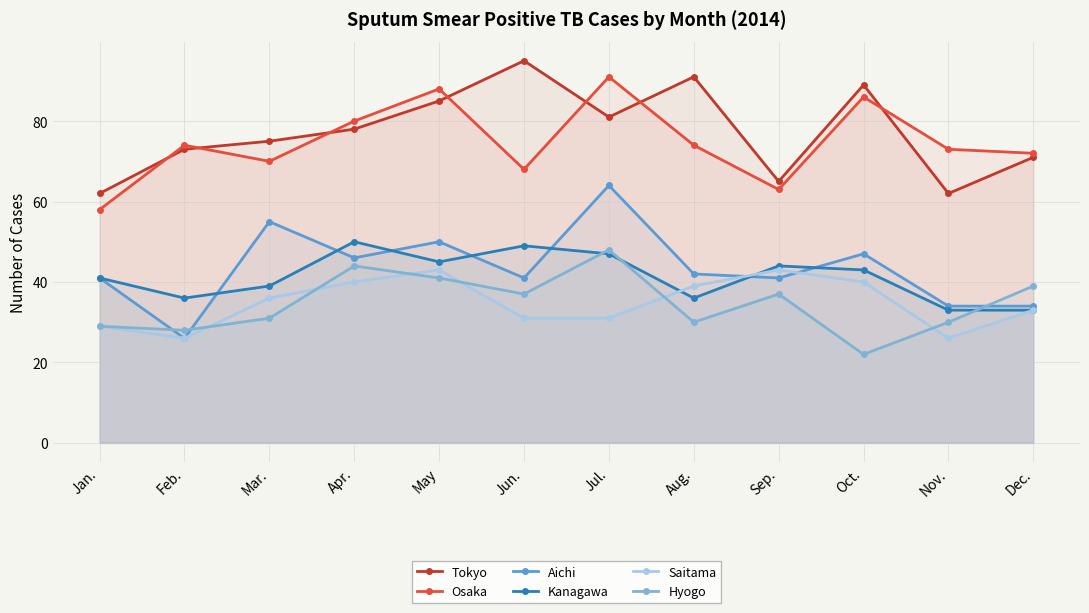

True or false: Tokyo and Hyogo intersect in this chart.

False